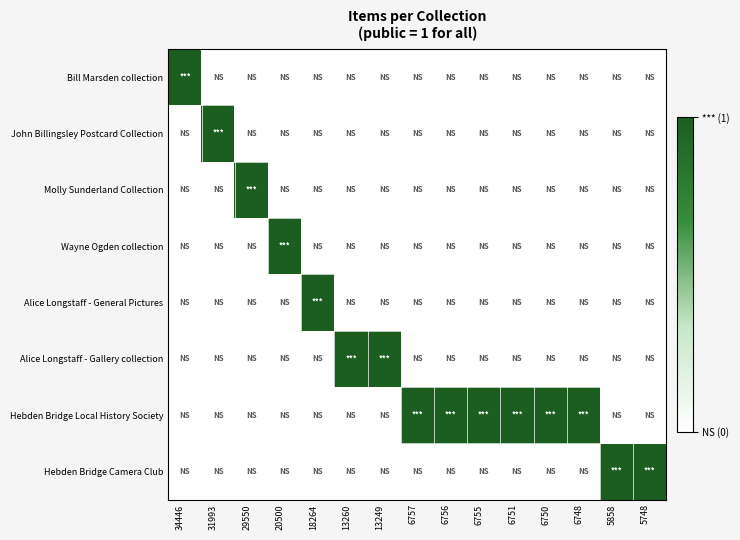

What is the difference between the highest and lowest values at 5748?

1